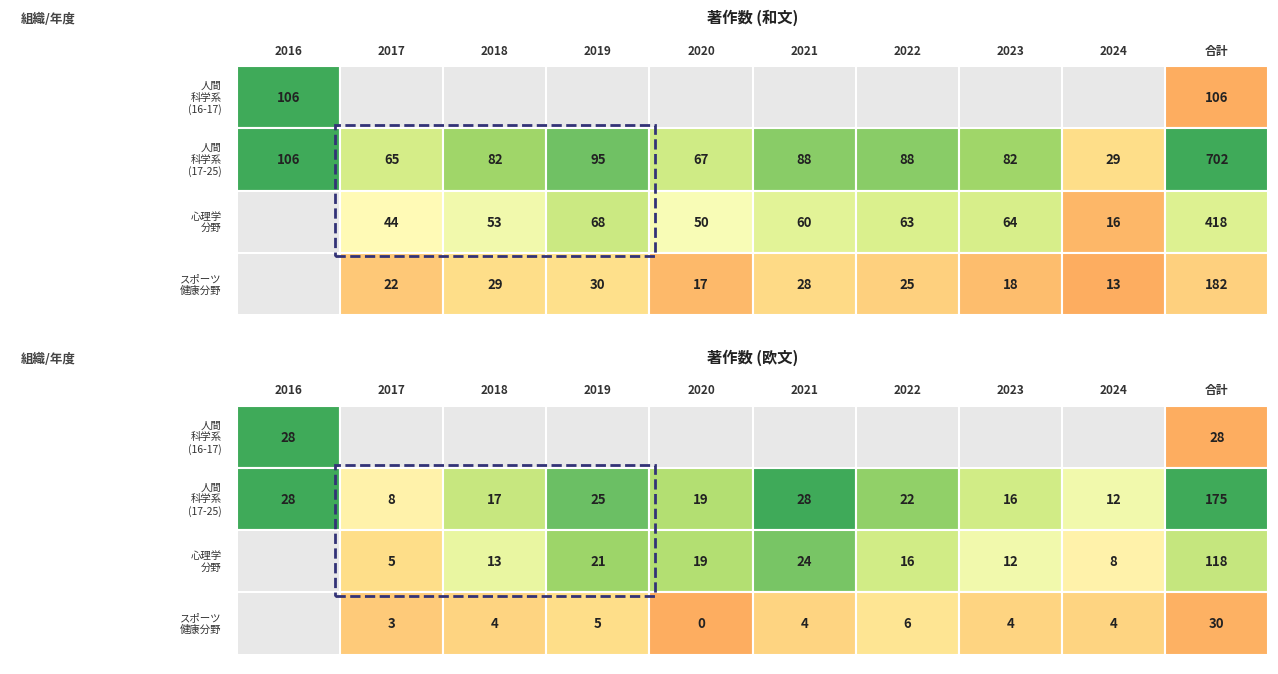

What is the difference between the 合計(欧文) values at 3 and 合計(欧文)?

145